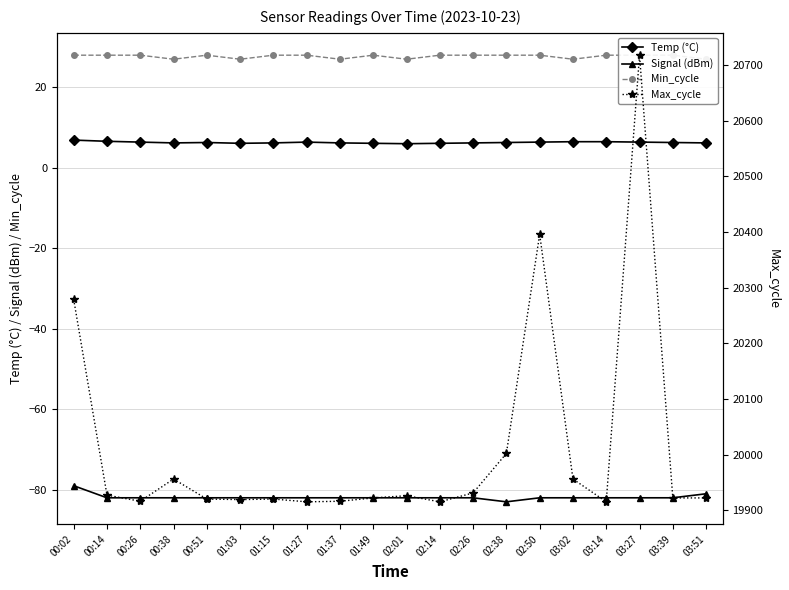

Between 00:51 and 01:49, which series saw the biggest shift?

Max_cycle